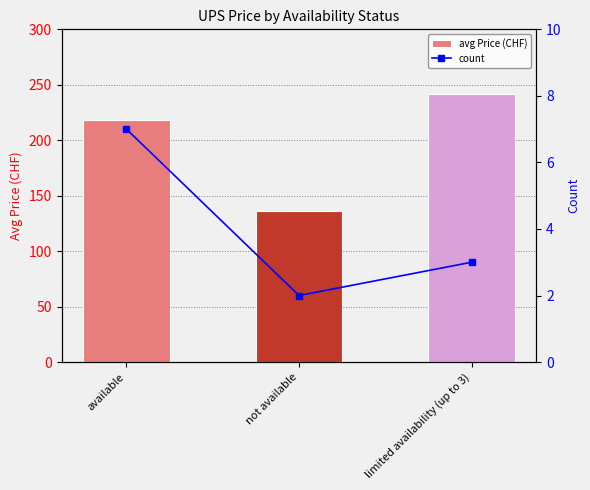

Reading left to right, what are all the values shown in this chart?

avg Price (CHF): available=218.0	not available=135.9	limited availability (up to 3)=241.3
count: available=7.0	not available=2.0	limited availability (up to 3)=3.0